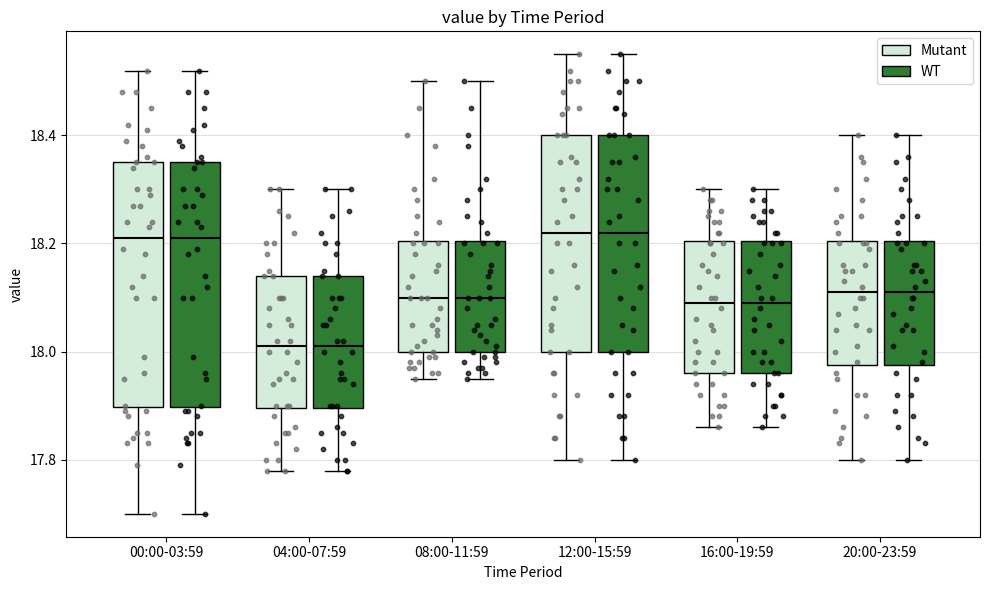

Reading left to right, transcribe this box plot: for each box, give where its median line is, the range the box spans, and where its two whiskers end, as read against the y-axis. The values are not printed on the chart, so give them approximately, as read against the axis.

00:00-03:59 (Mutant): median 18.22, box 17.90 to 18.36, whiskers 17.70 to 18.52
00:00-03:59 (WT): median 18.22, box 17.90 to 18.36, whiskers 17.70 to 18.52
04:00-07:59 (Mutant): median 18.02, box 17.90 to 18.14, whiskers 17.78 to 18.30
04:00-07:59 (WT): median 18.02, box 17.90 to 18.14, whiskers 17.78 to 18.30
08:00-11:59 (Mutant): median 18.10, box 18.00 to 18.20, whiskers 17.96 to 18.50
08:00-11:59 (WT): median 18.10, box 18.00 to 18.20, whiskers 17.96 to 18.50
12:00-15:59 (Mutant): median 18.22, box 18.00 to 18.40, whiskers 17.80 to 18.56
12:00-15:59 (WT): median 18.22, box 18.00 to 18.40, whiskers 17.80 to 18.56
16:00-19:59 (Mutant): median 18.10, box 17.96 to 18.20, whiskers 17.86 to 18.30
16:00-19:59 (WT): median 18.10, box 17.96 to 18.20, whiskers 17.86 to 18.30
20:00-23:59 (Mutant): median 18.12, box 17.98 to 18.20, whiskers 17.80 to 18.40
20:00-23:59 (WT): median 18.12, box 17.98 to 18.20, whiskers 17.80 to 18.40